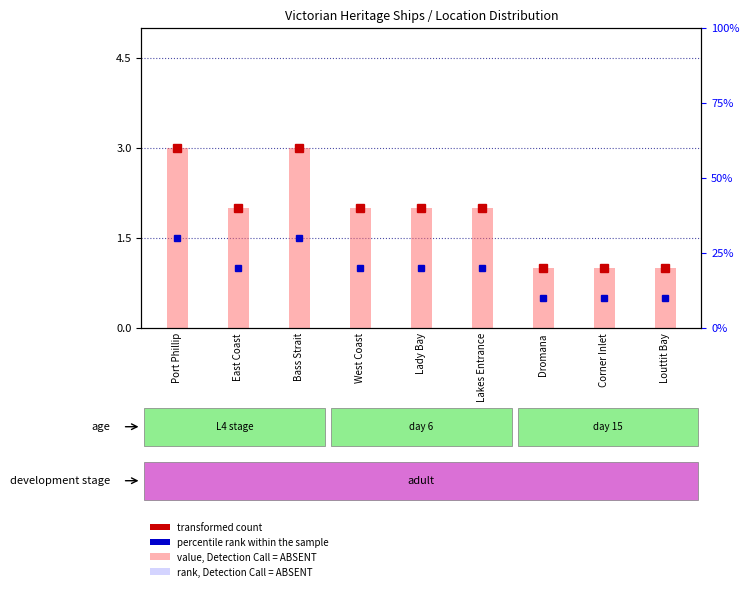

Reading right to left, what are all the values shown in this chart?

Louttit Bay=1	Corner Inlet=1	Dromana=1	Lakes Entrance=2	Lady Bay=2	West Coast=2	Bass Strait=3	East Coast=2	Port Phillip=3